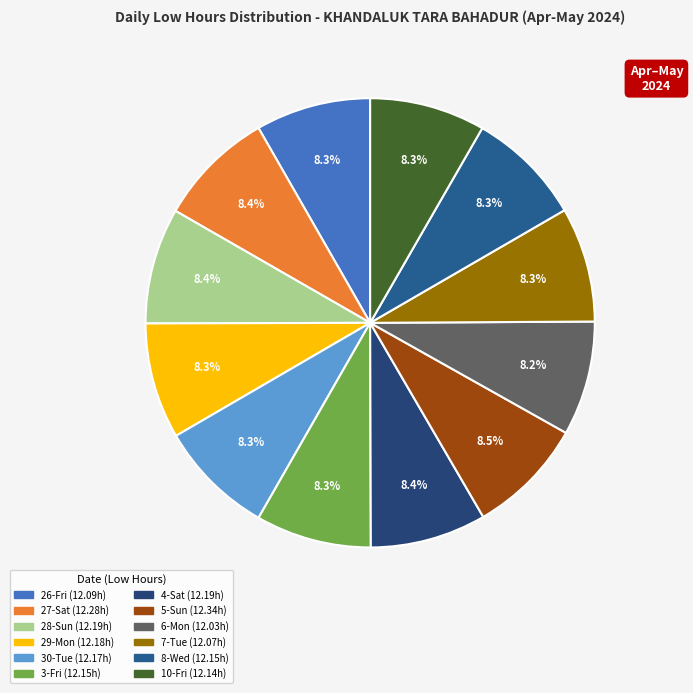

How many segments does this pie chart have?

12